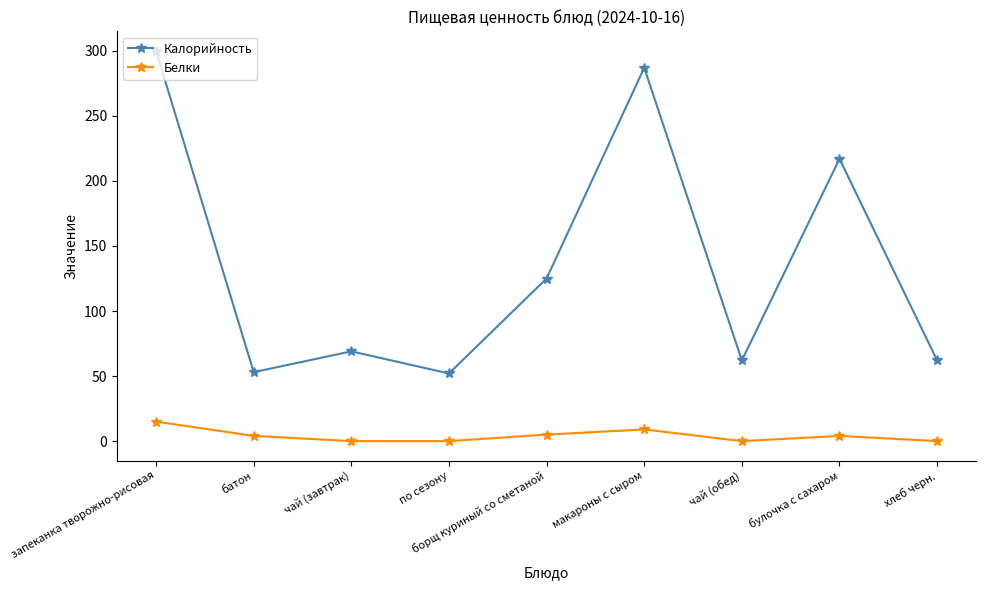

Rank the series by their average value, from highest to lowest.

Калорийность, Белки